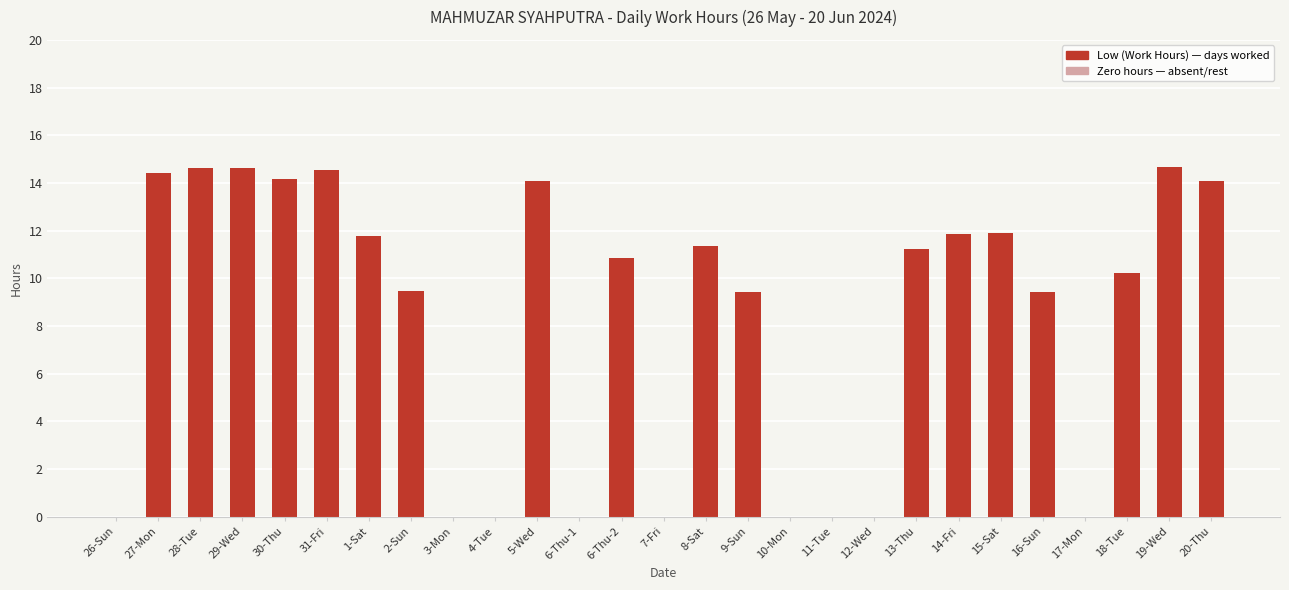

Where does the data first go above 10?

27-Mon